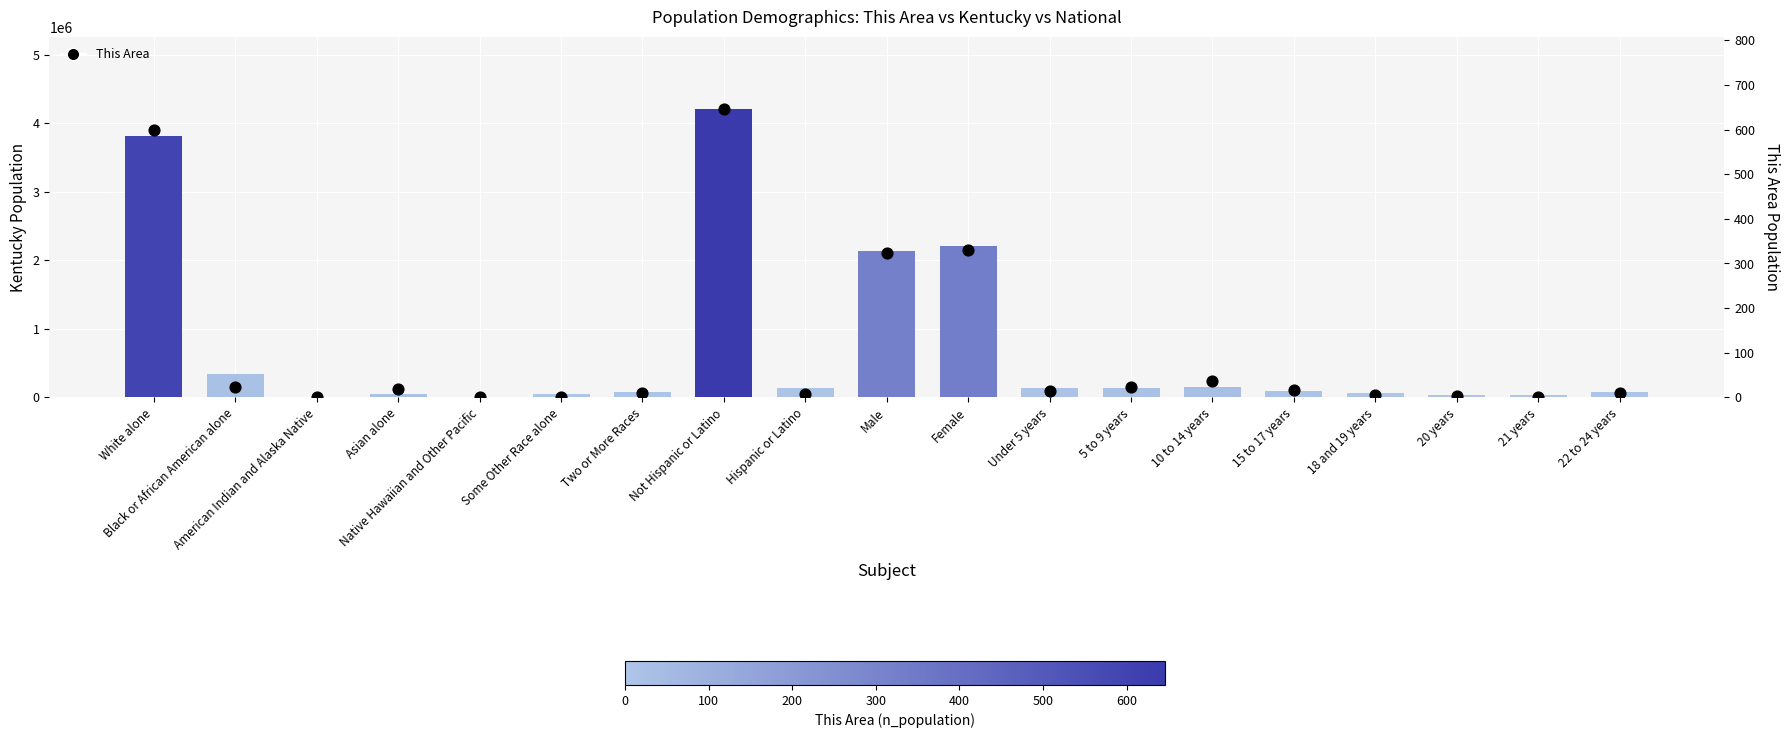

At how many categories does at least one series exceed 1848600?

4